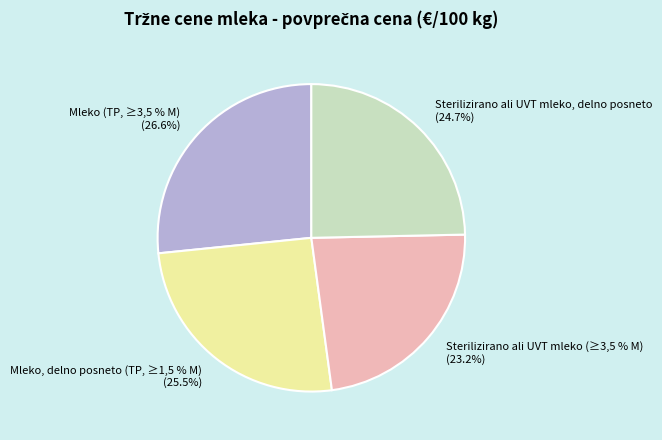

To the nearest percent, what is the average slice percentage?

25%